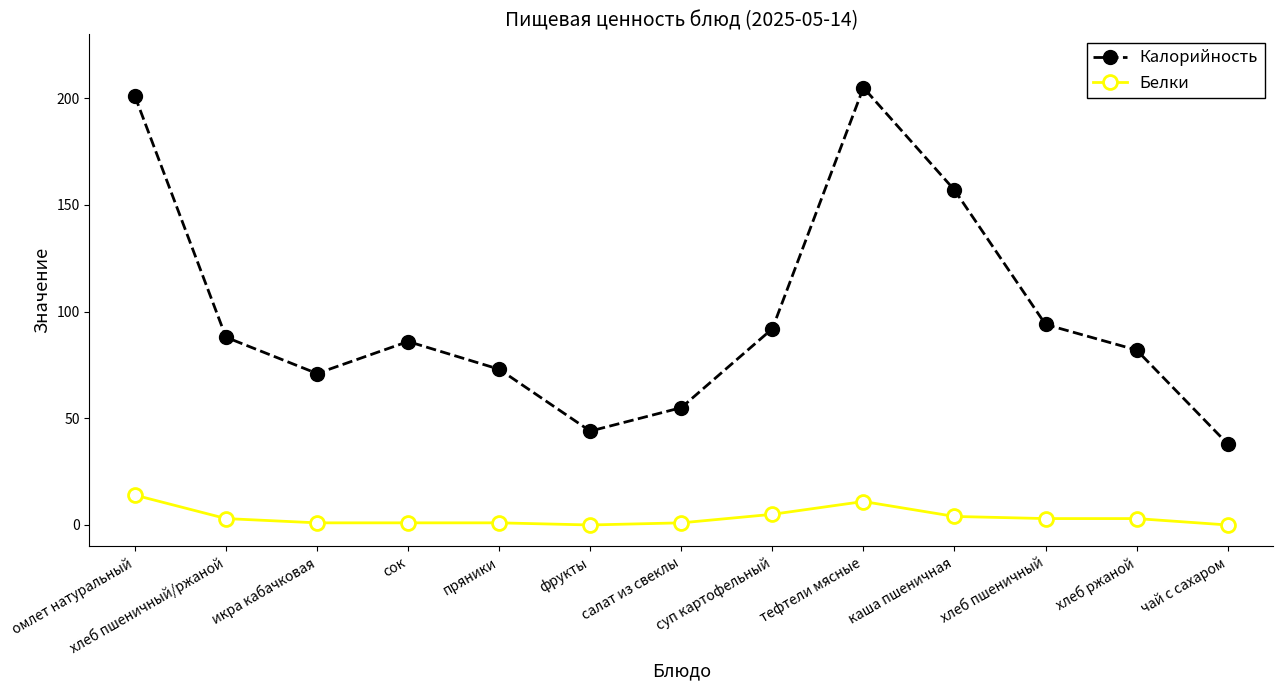

What is the spread (max minus min) of values at тефтели мясные?

194